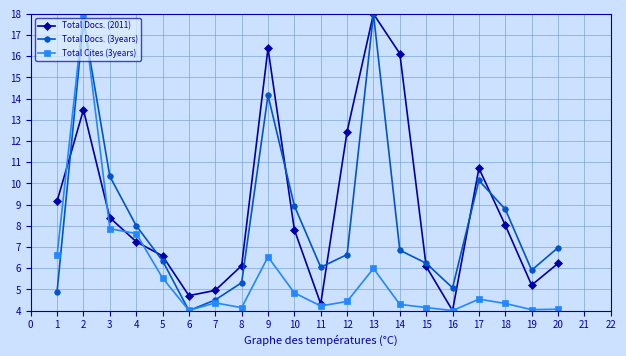

After their last crossing, which series has the higher values: Total Cites (3years) or Total Docs. (2011)?

Total Docs. (2011)